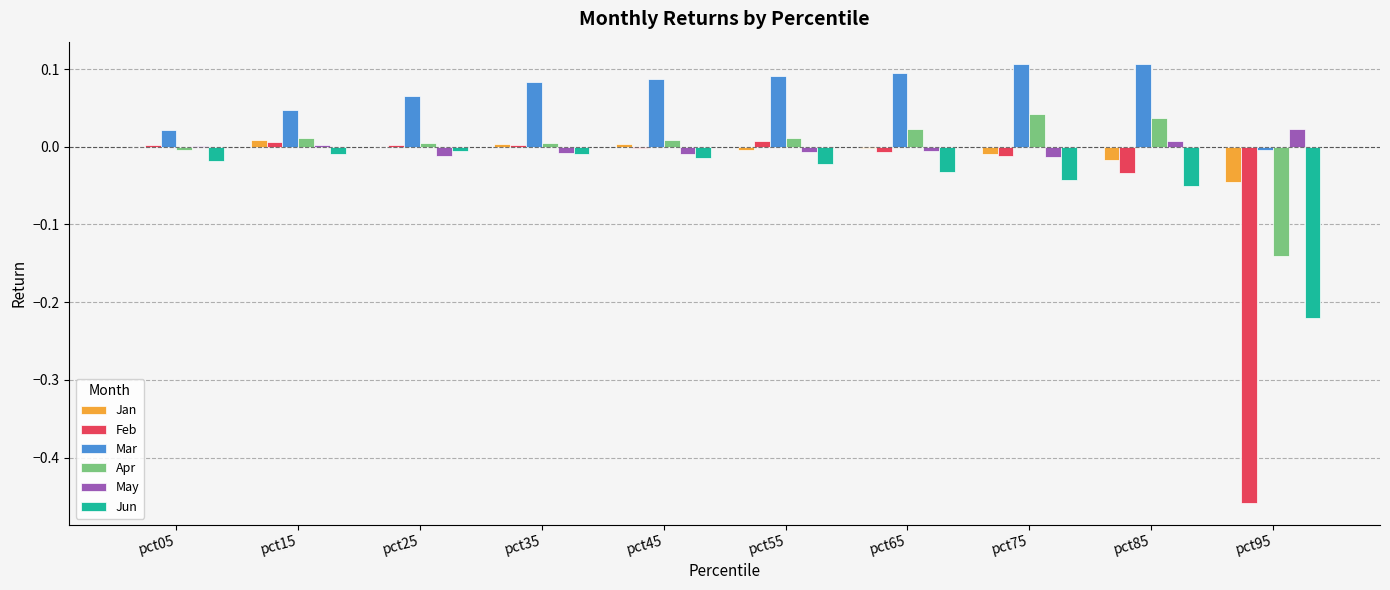

Is it true that May equals 0.0 at pct95?

True